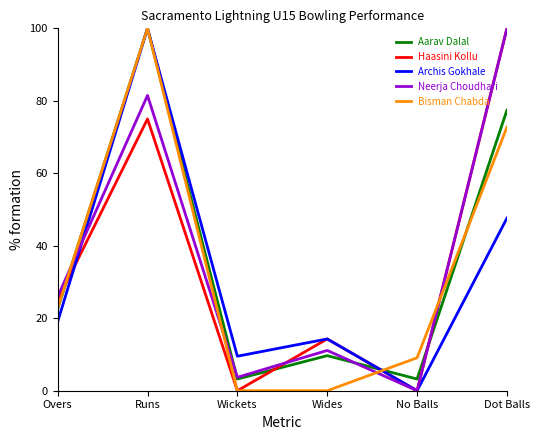

What is the difference between the highest and lowest values at Dot Balls?

52.4